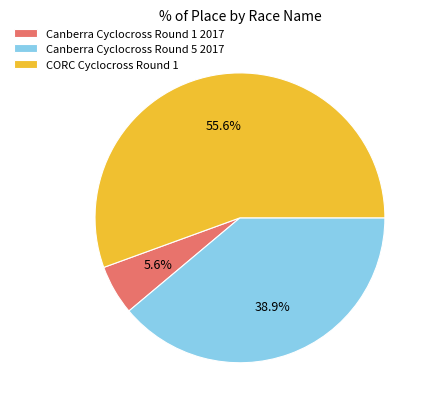

How many slices are in this pie chart?

3